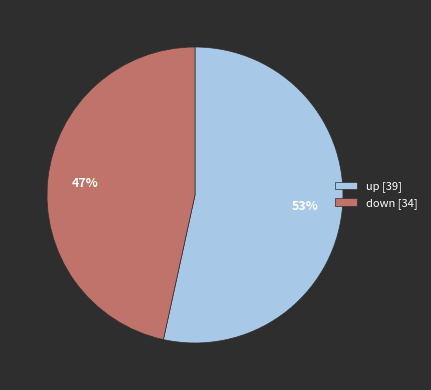

To the nearest percent, what is the average slice percentage?

50%